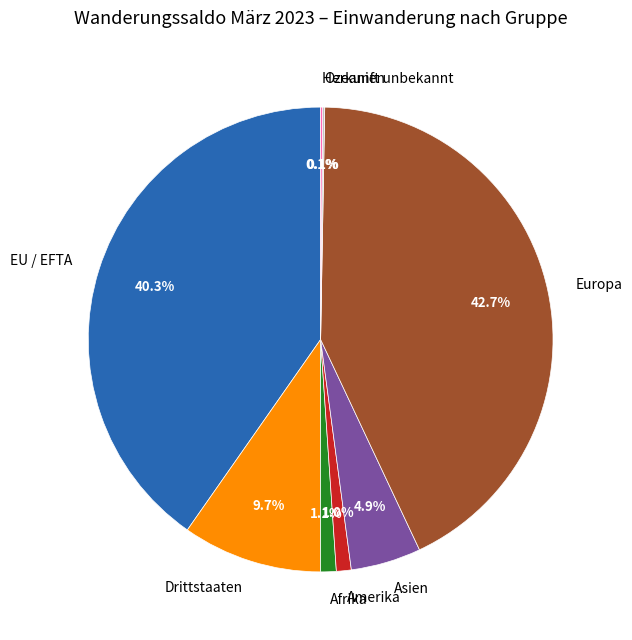

To the nearest percent, what is the average slice percentage?

12%